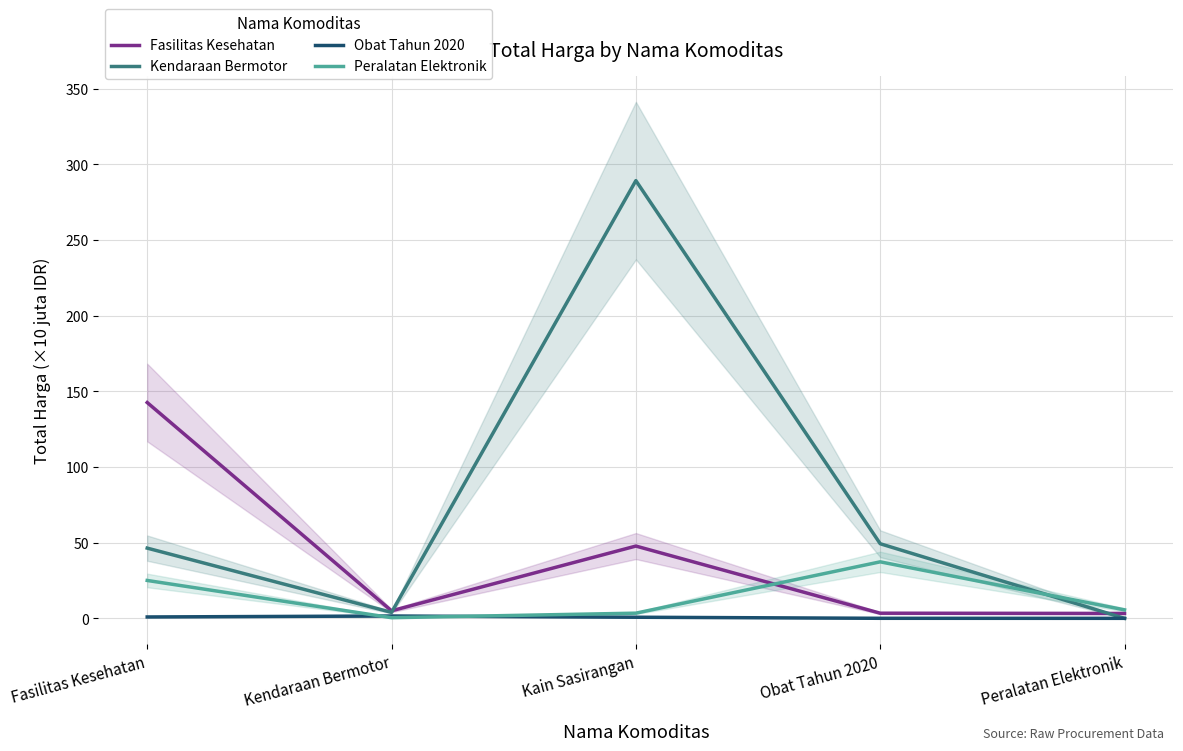

Where is the first local maximum for Fasilitas Kesehatan?

Kain Sasirangan